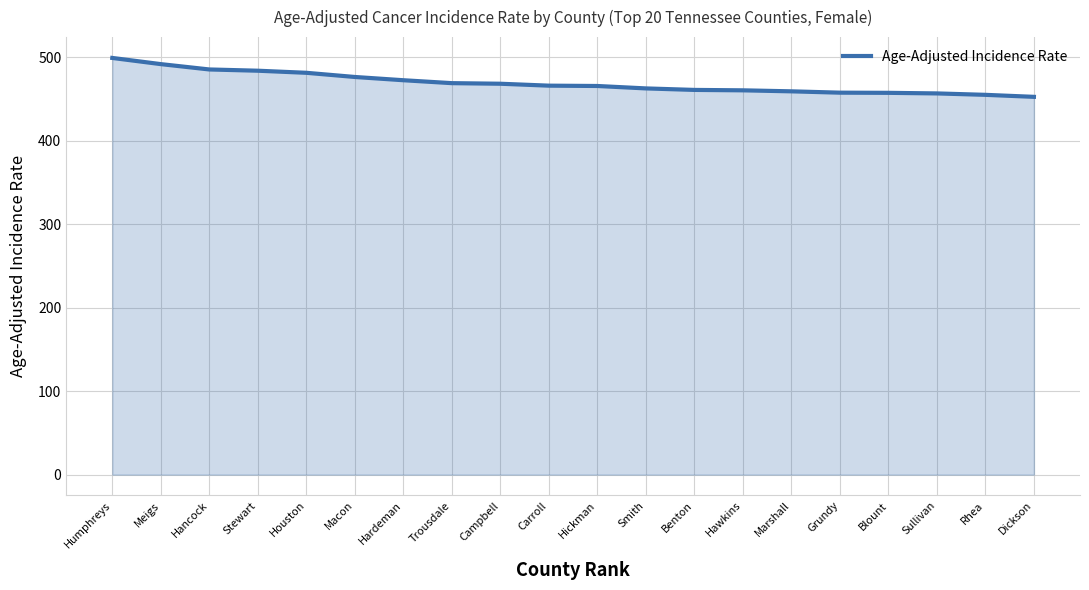

Read the value at Humphreys.

499.1